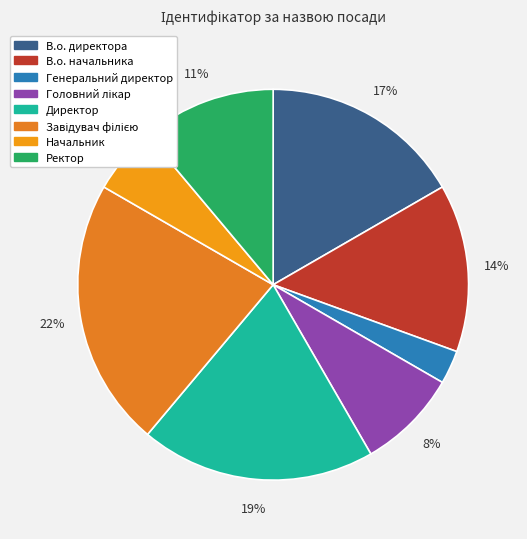

Between Директор and Головний лікар, which is larger?

Директор